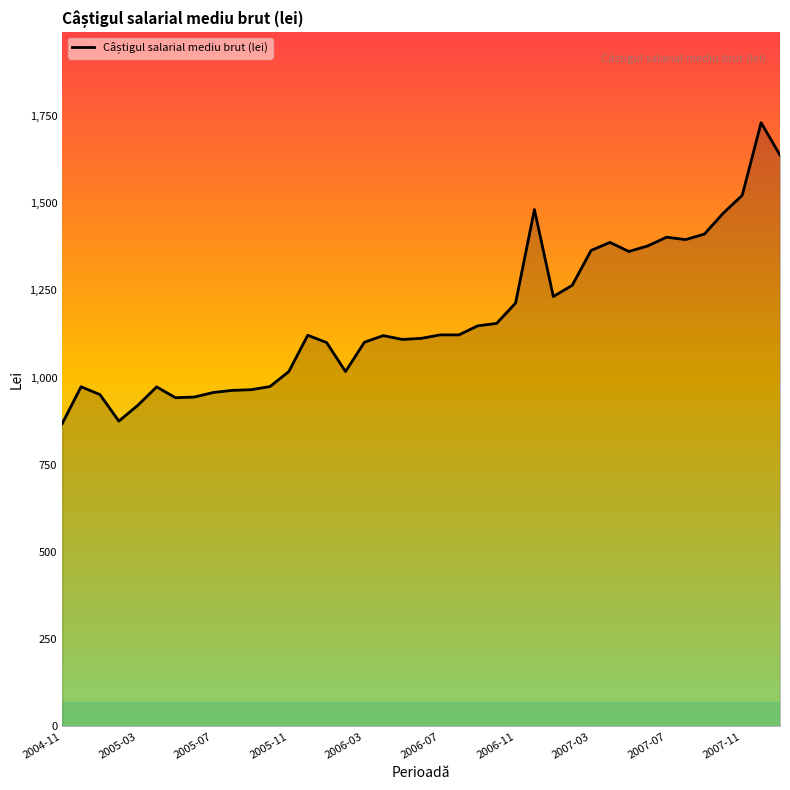

What is the minimum value shown in the chart?

867.8